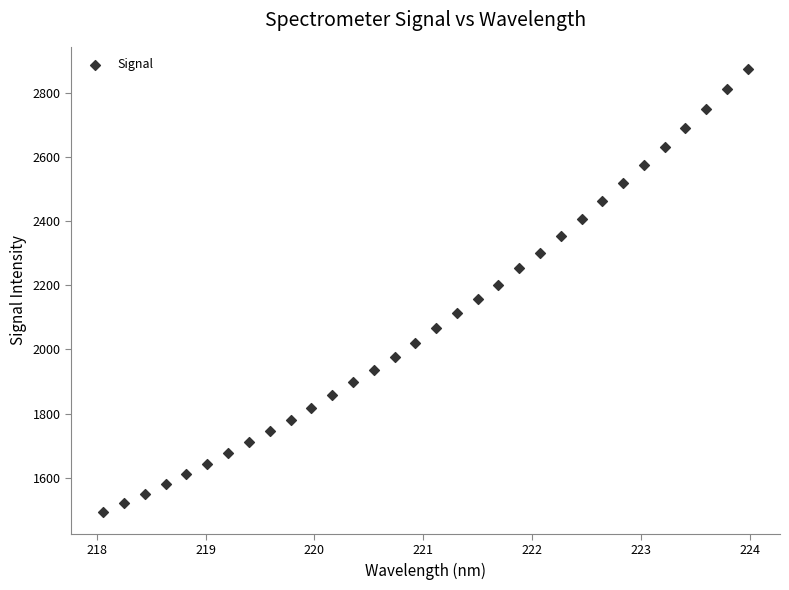

What is the range of Y values (max minus min)?

1380.5